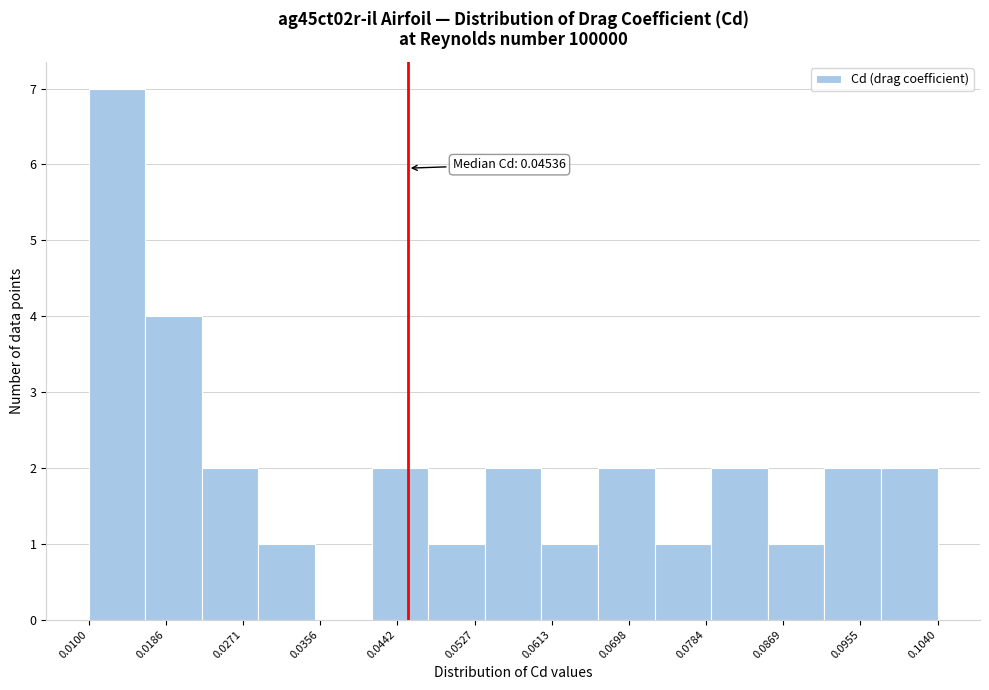

Which range on the x-axis has the tallest bar?

0.010 to 0.016